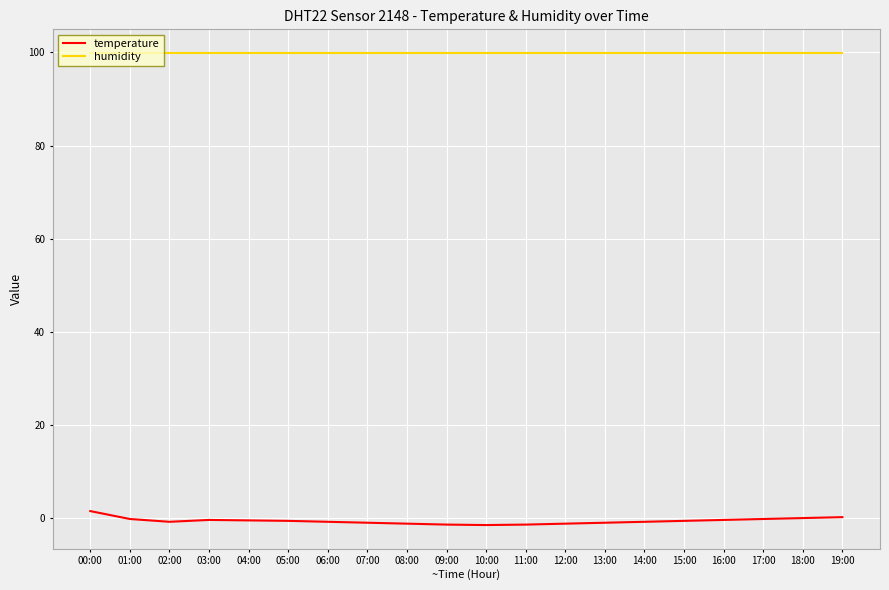

Rank the series by their average value, from highest to lowest.

humidity, temperature